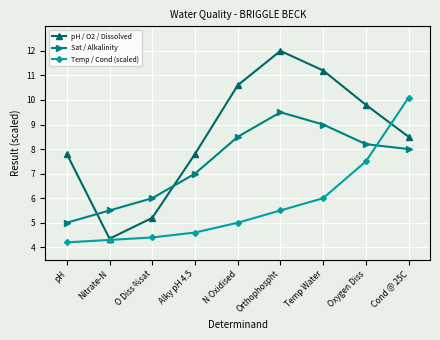

What position from the left is N Oxidised?

5